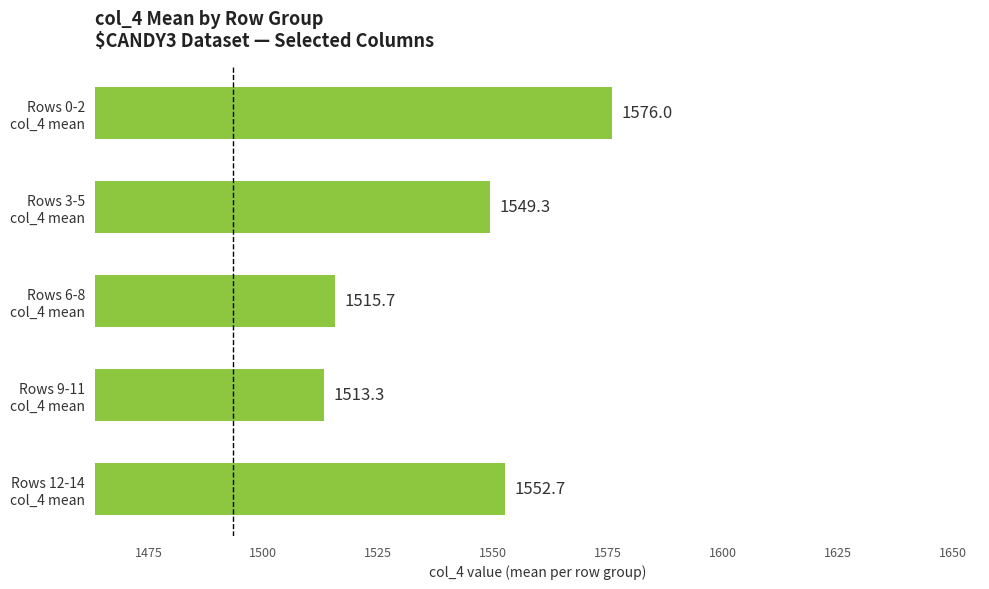

What is the average value?

1541.4